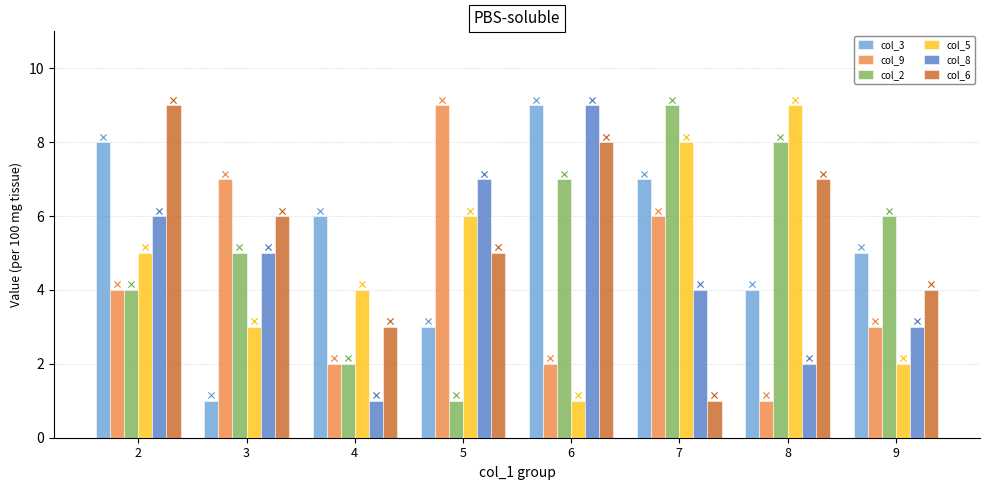

Which series reaches the maximum Y coordinate?

col_3